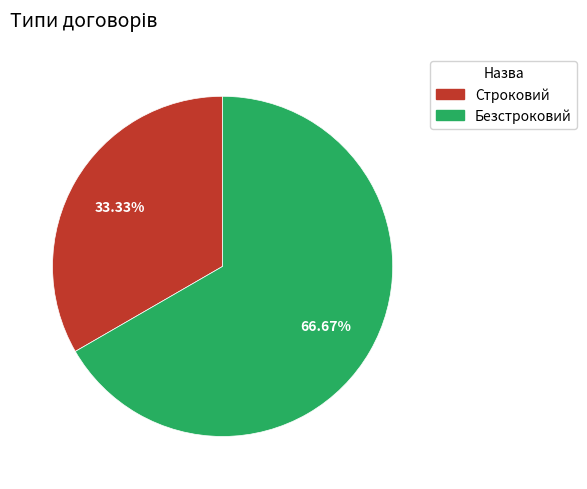

Count the number of slices in the pie.

2